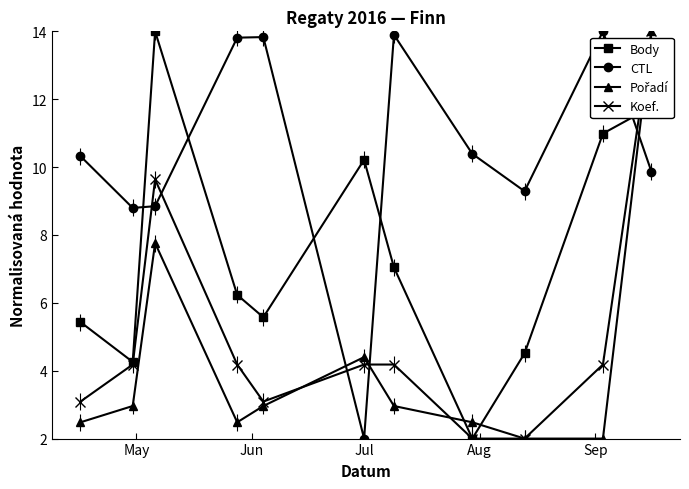

At how many categories does at least one series exceed 3?

11